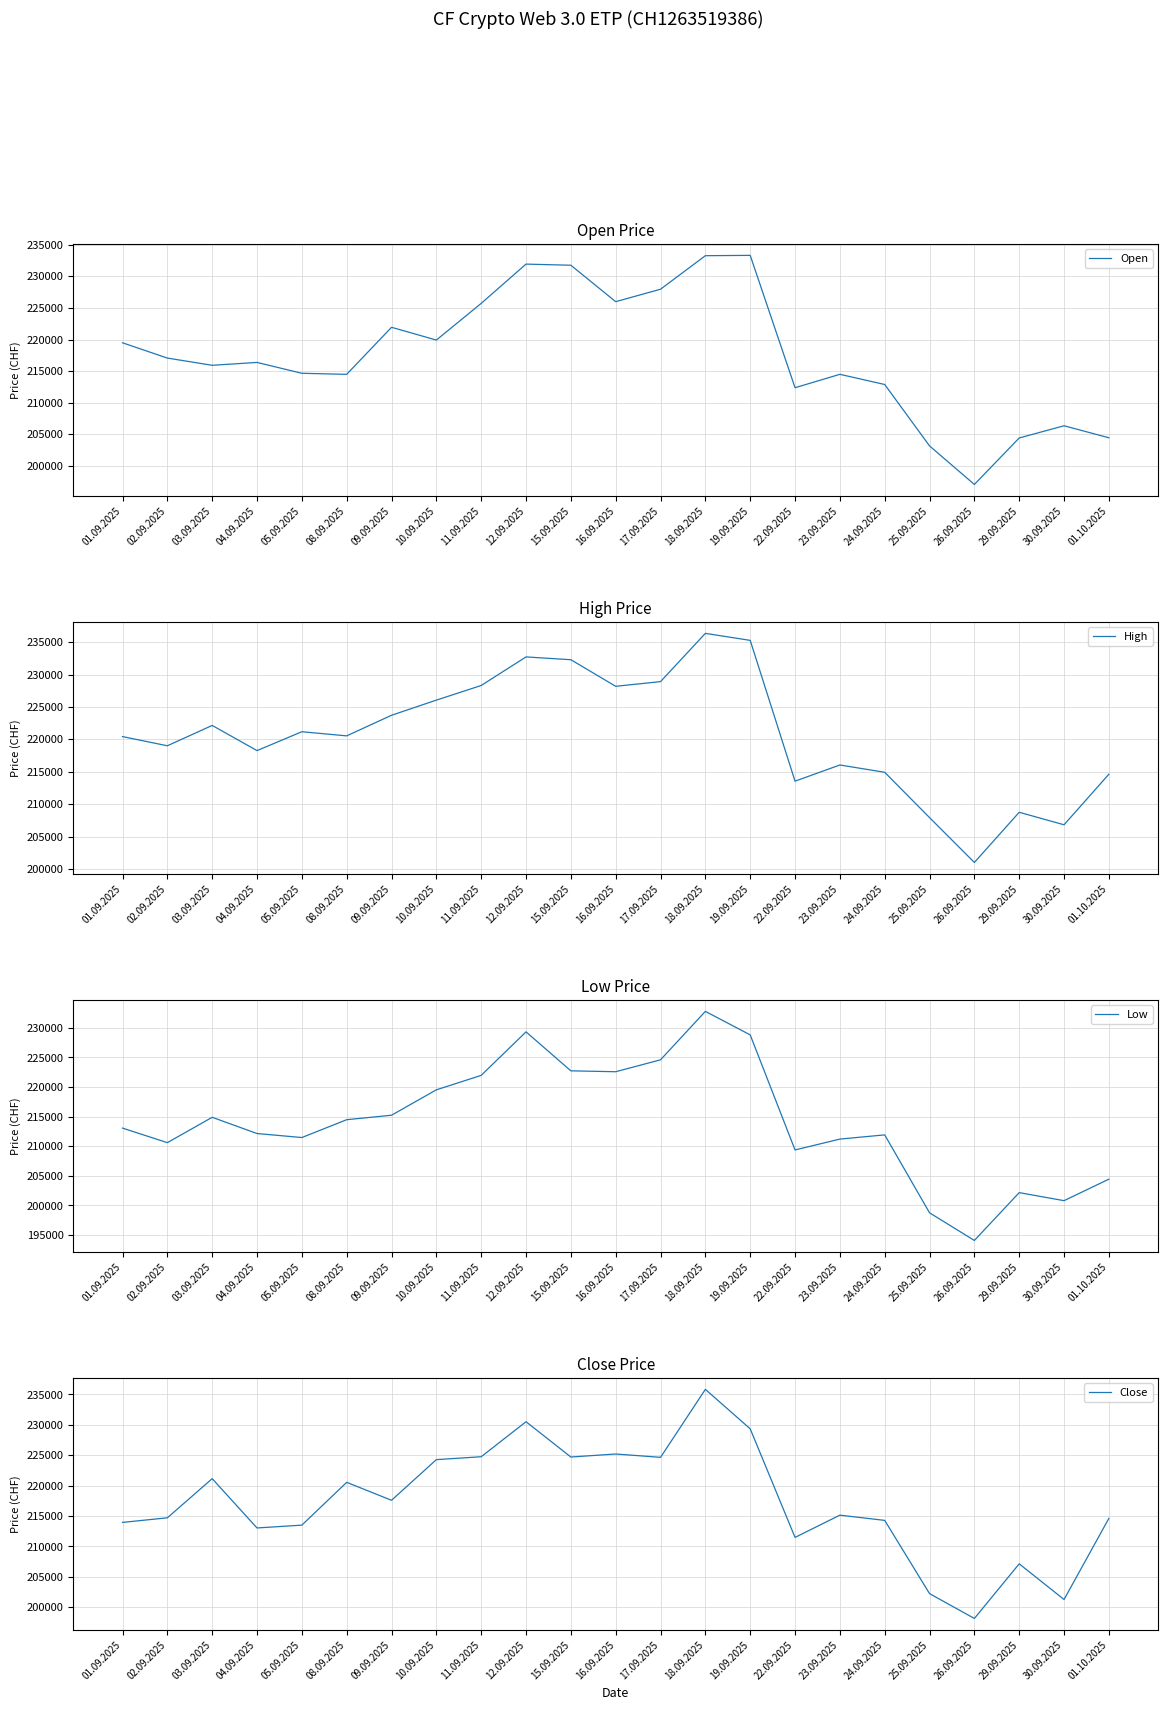

Which category has the lowest value across all series?

26.09.2025